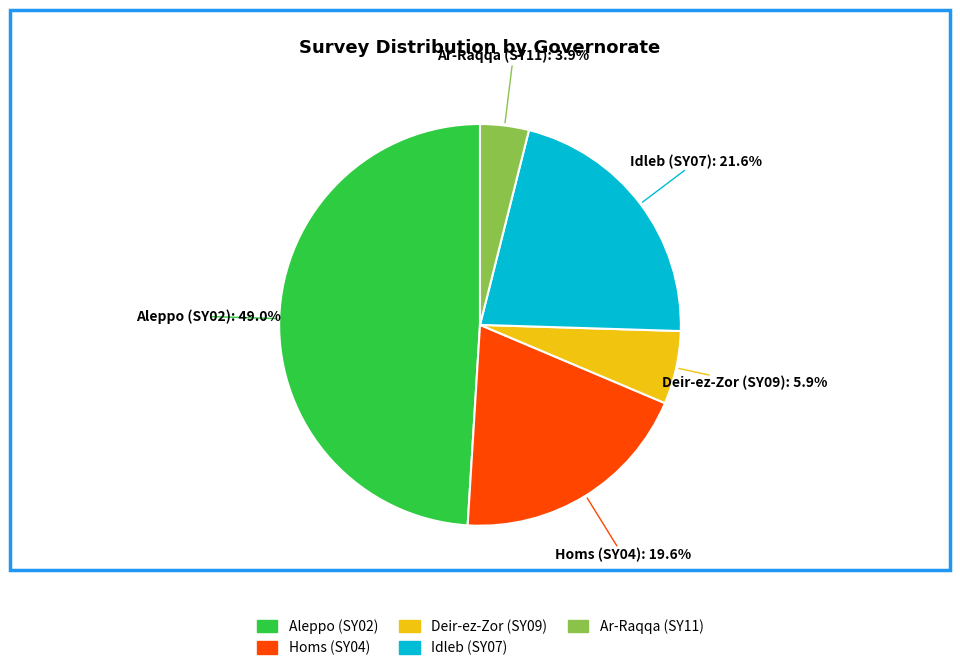

Which has a higher value, Deir-ez-Zor (SY09) or Idleb (SY07)?

Idleb (SY07)